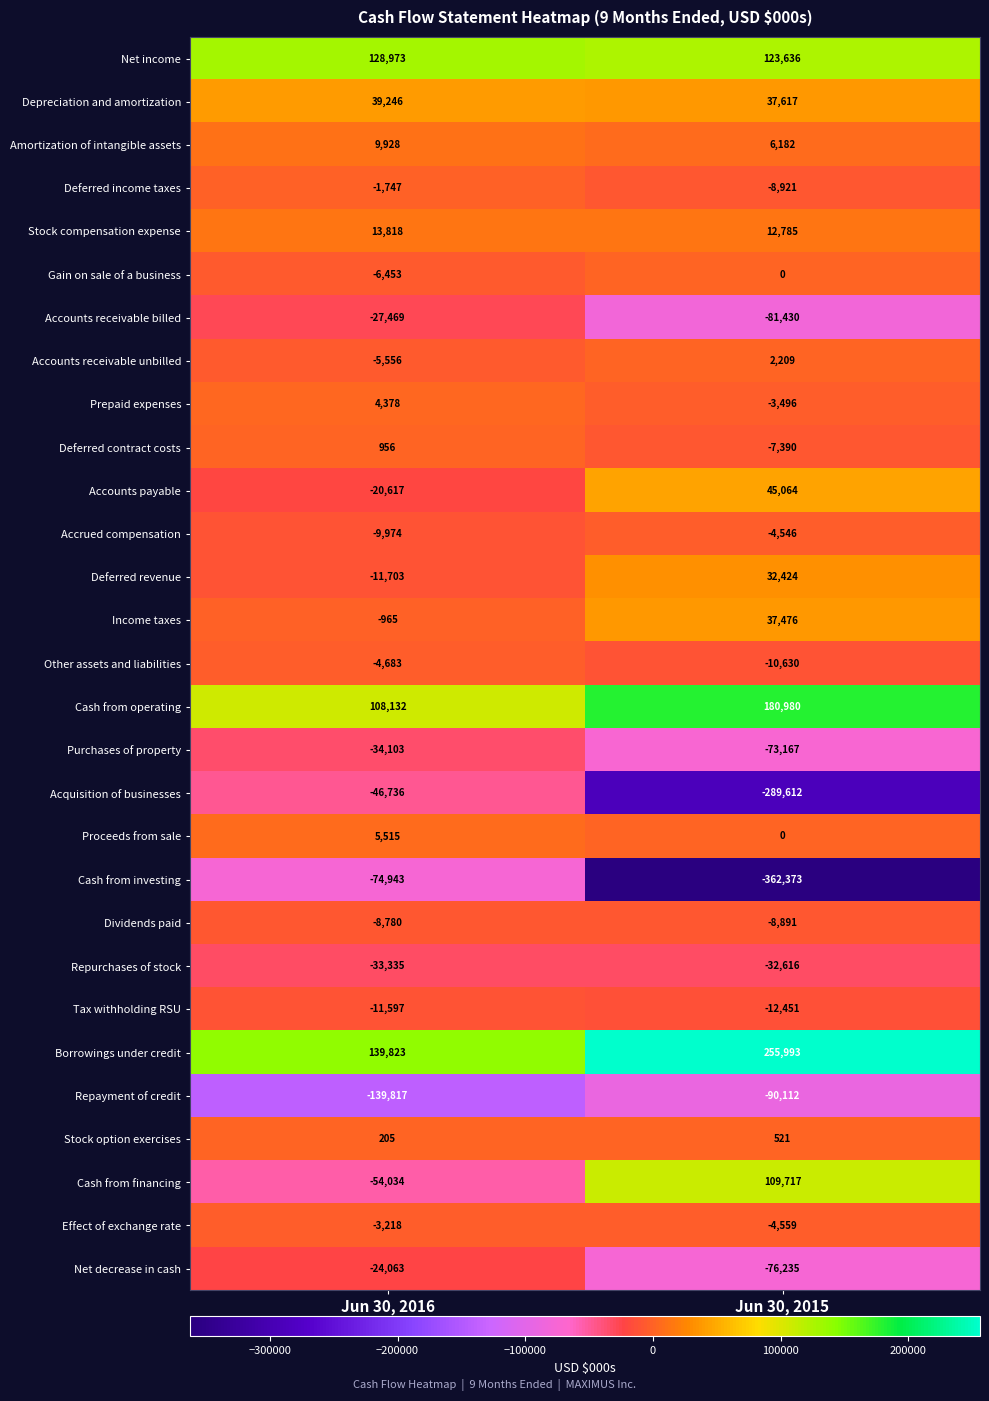

Is it true that Repayment of credit equals -212631 at Jun 30, 2016?

False